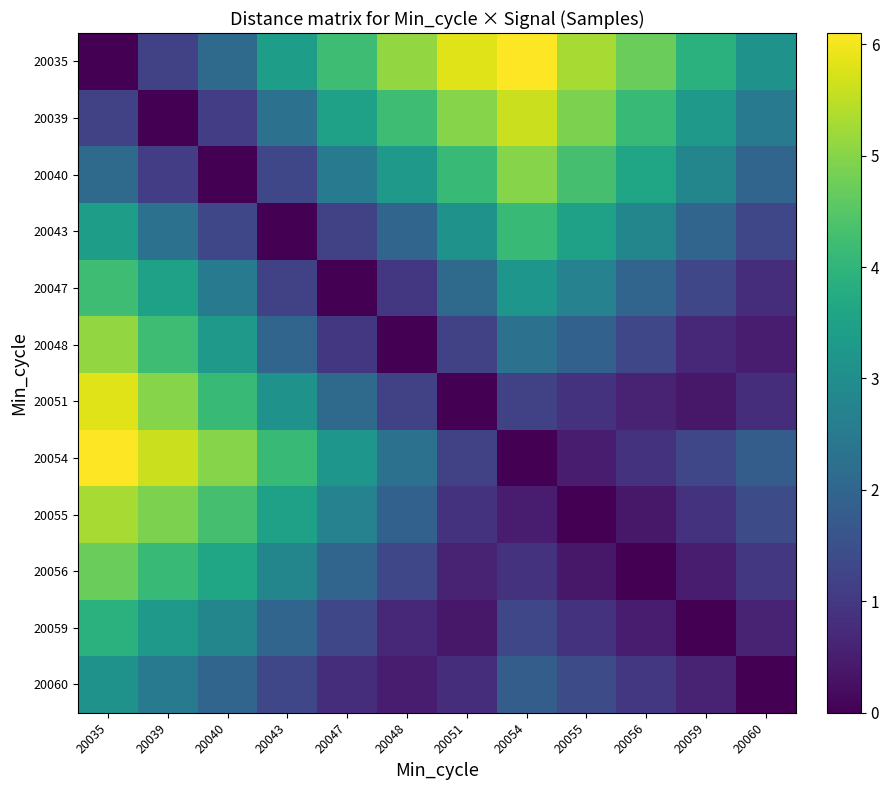

What is the spread (max minus min) of values at 20055?

5.3